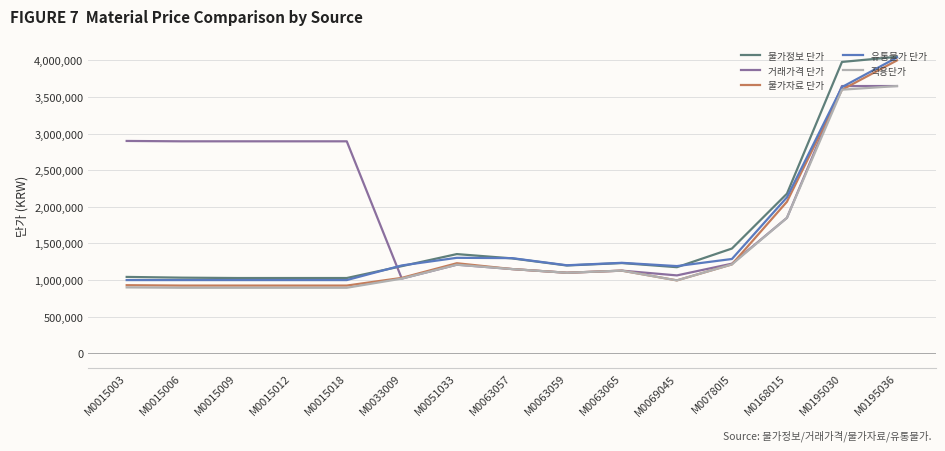

True or false: 물가정보 단가 and 적용단가 cross at least once.

False